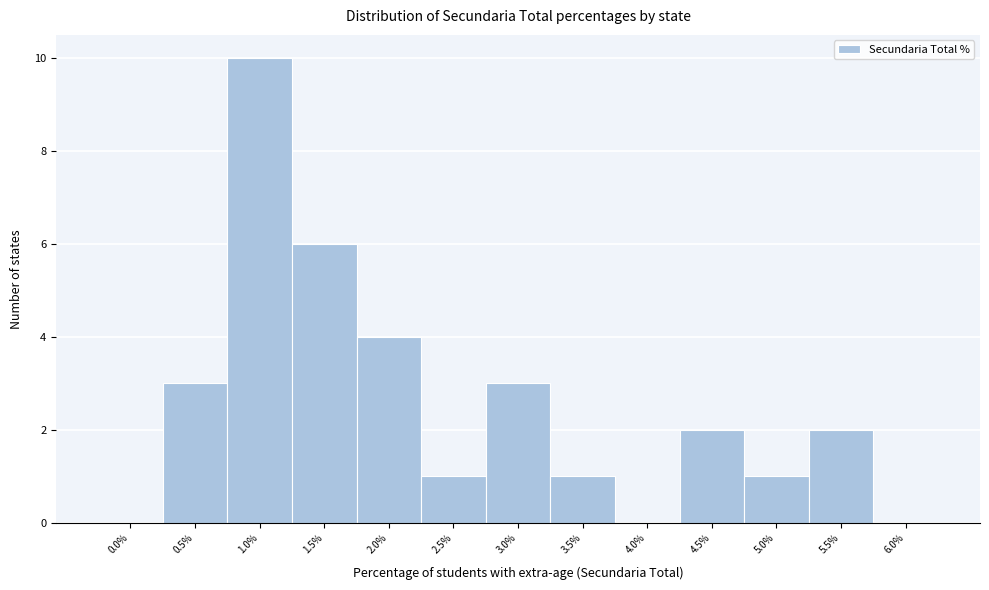

Reading left to right, list all the values displayed in this chart.

0.0%=0	0.5%=3	1.0%=10	1.5%=6	2.0%=4	2.5%=1	3.0%=3	3.5%=1	4.0%=0	4.5%=2	5.0%=1	5.5%=2	6.0%=0